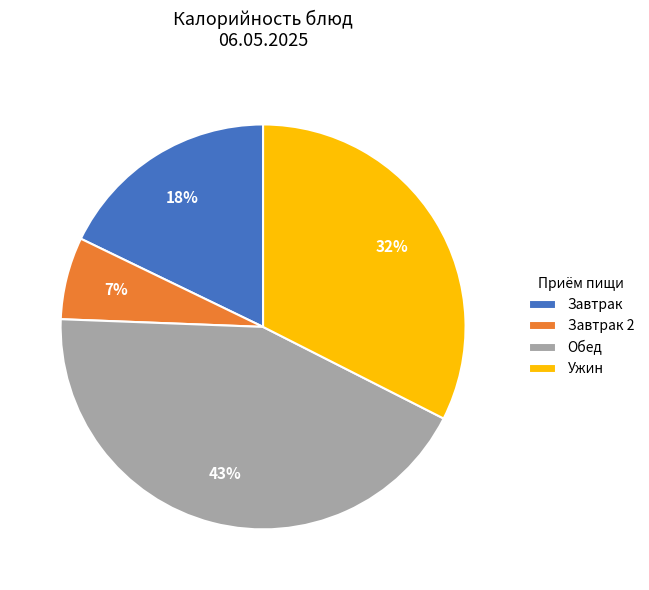

Count the number of slices in the pie.

4